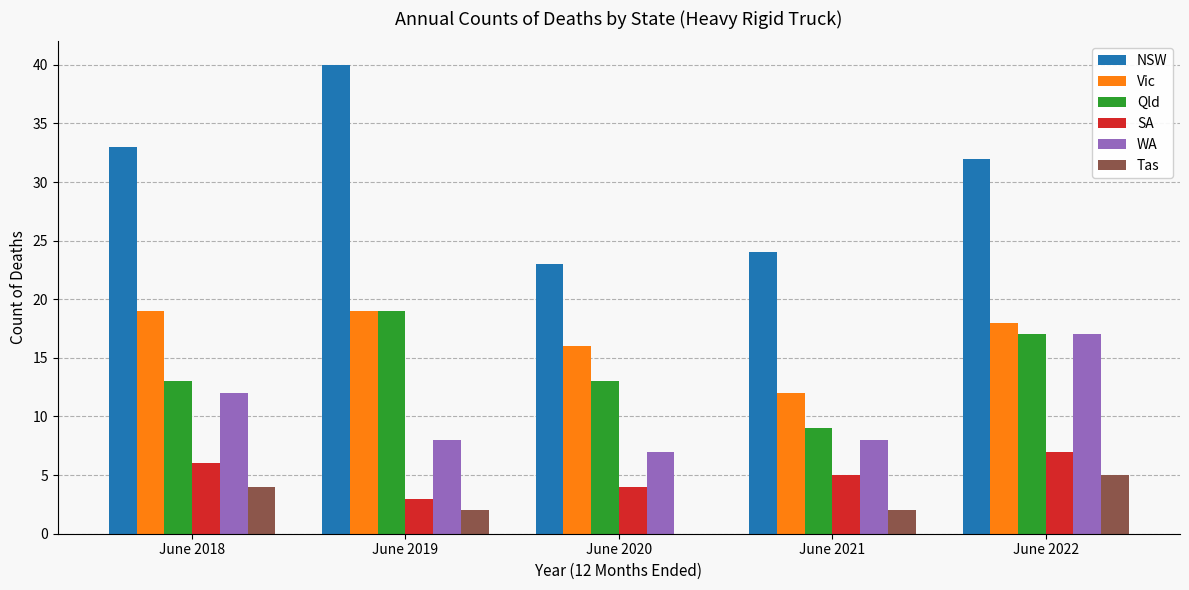

Reading right to left, what are all the values shown in this chart?

NSW: June 2022=32	June 2021=24	June 2020=23	June 2019=40	June 2018=33
Vic: June 2022=18	June 2021=12	June 2020=16	June 2019=19	June 2018=19
Qld: June 2022=17	June 2021=9	June 2020=13	June 2019=19	June 2018=13
SA: June 2022=7	June 2021=5	June 2020=4	June 2019=3	June 2018=6
WA: June 2022=17	June 2021=8	June 2020=7	June 2019=8	June 2018=12
Tas: June 2022=5	June 2021=2	June 2020=0	June 2019=2	June 2018=4